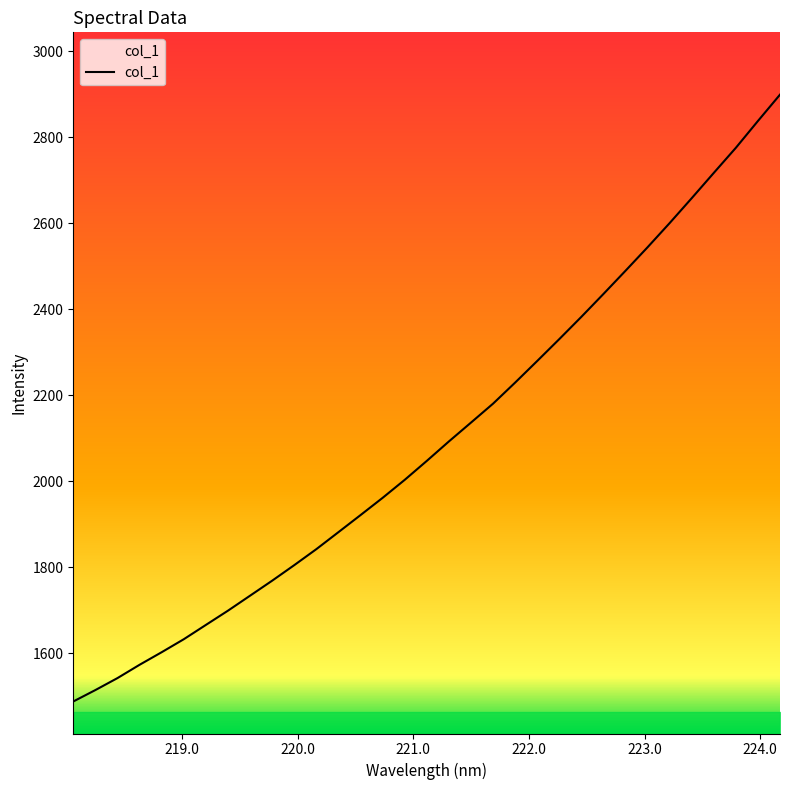

What is the ratio of the value at 219.9712 to the value at 223.7895?

0.7